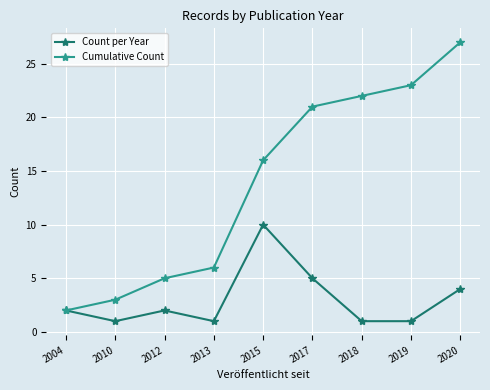

Reading left to right, extract all data points from this chart.

Count per Year: 2	1	2	1	10	5	1	1	4
Cumulative Count: 2	3	5	6	16	21	22	23	27